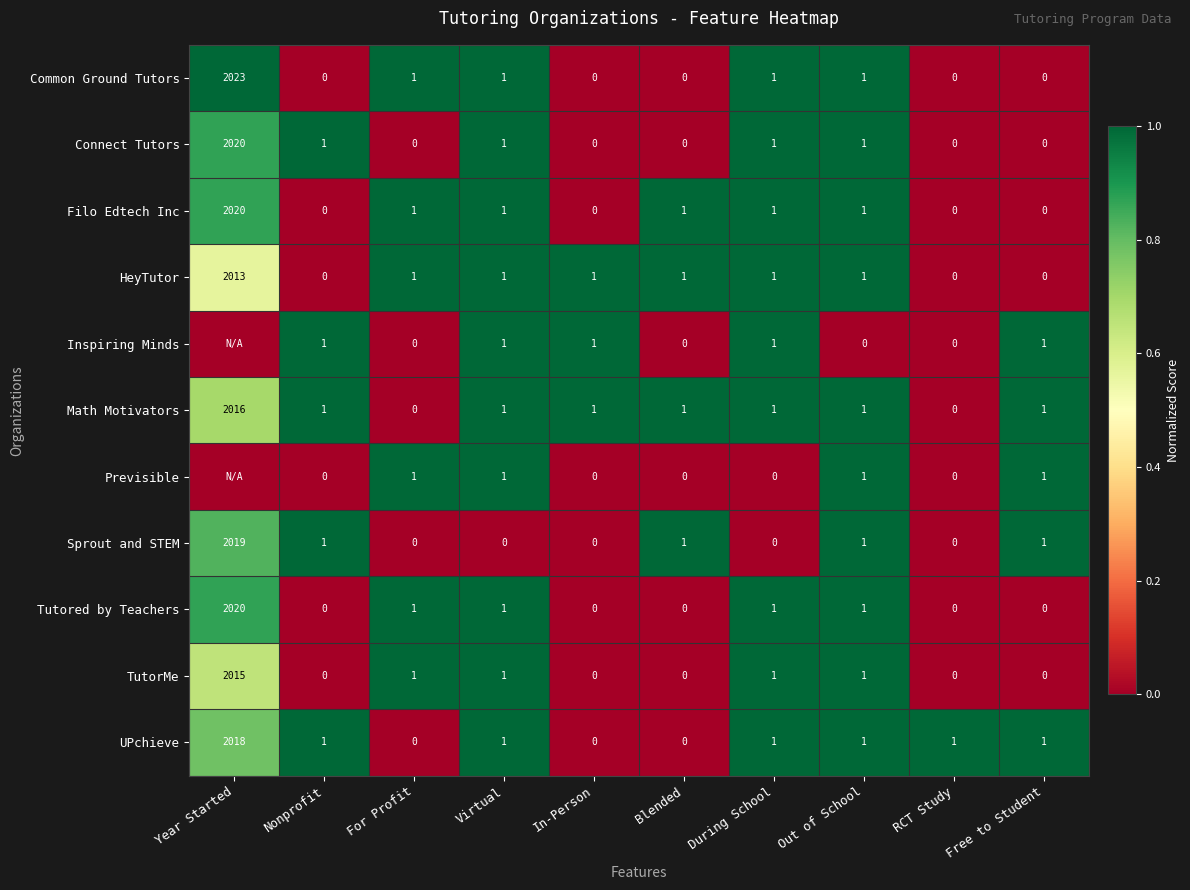

The value of HeyTutor at Year Started is 0.9. True or false?

False